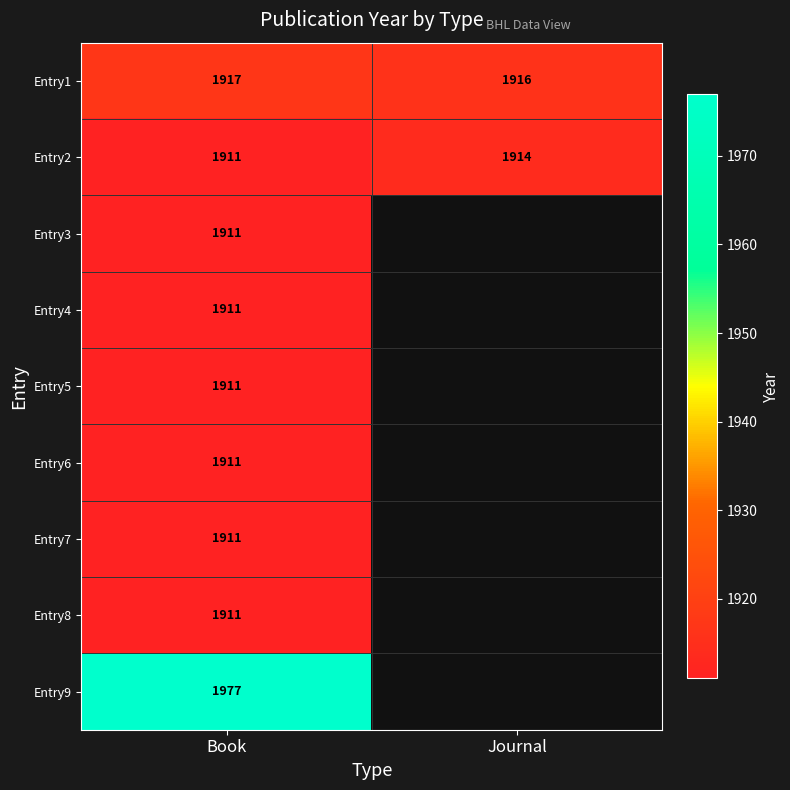

The value of Entry2 at Journal is 1914. True or false?

True